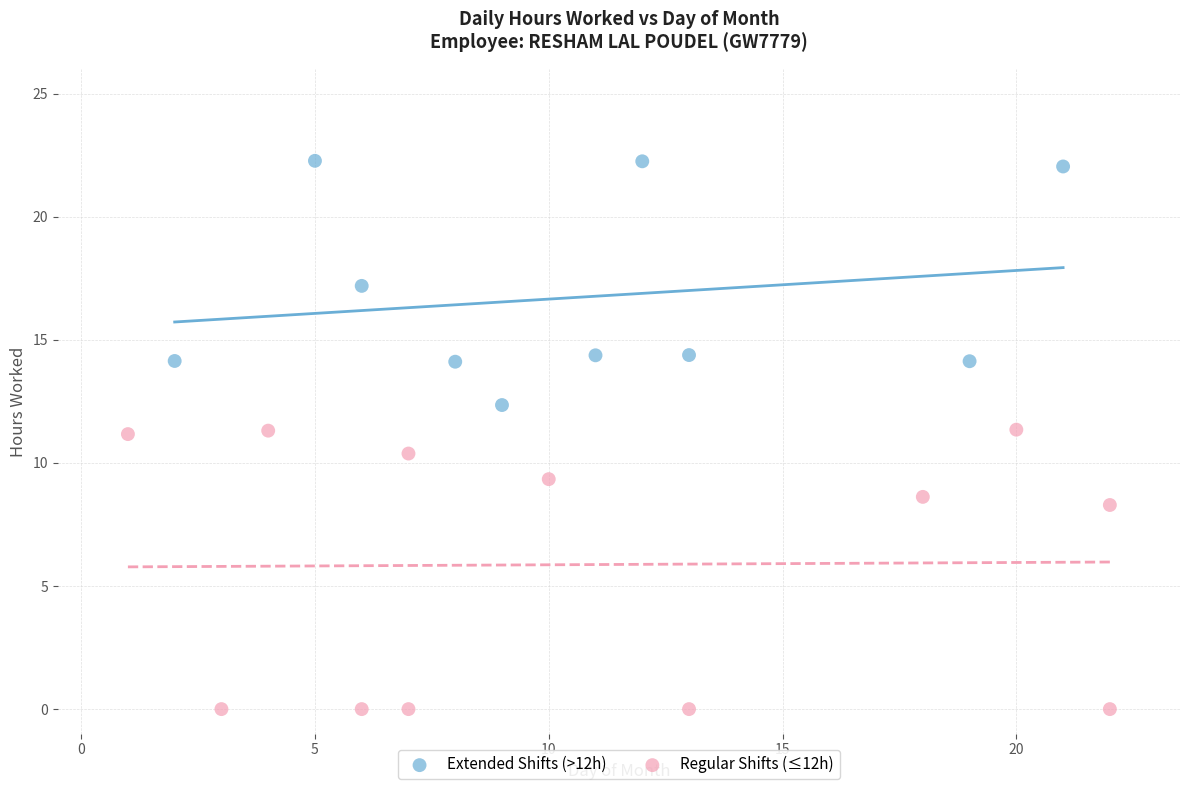

Which series contains the highest Y value?

Extended Shifts (>12h)